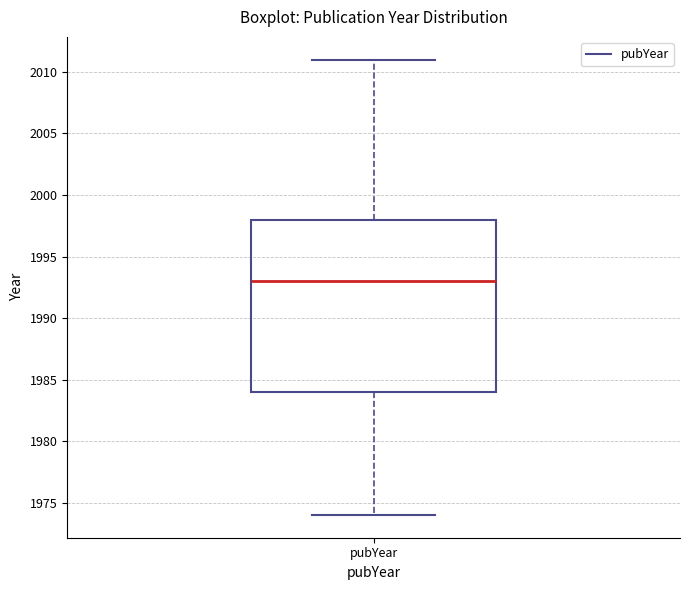

Where does the upper whisker of the box for pubYear end on the y-axis? The values are not printed on the chart, so give them approximately, as read against the axis.

2011